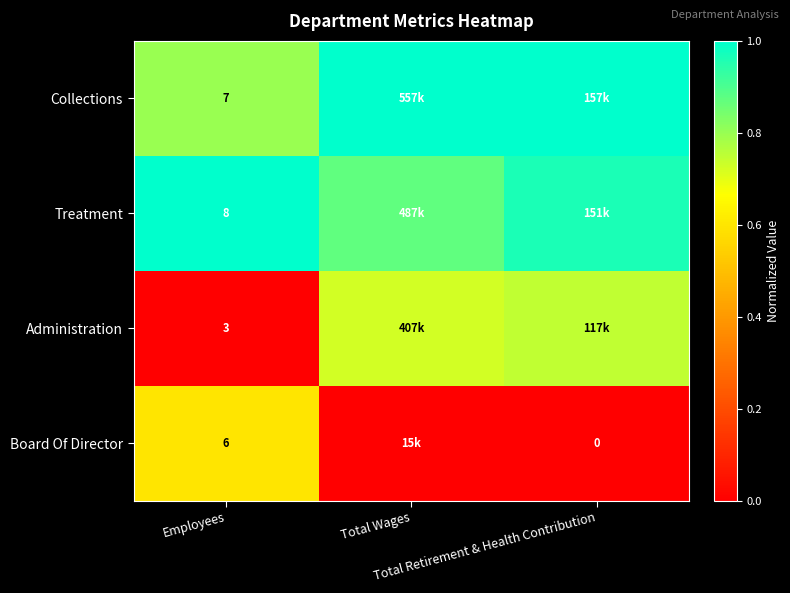

Rank the categories by Treatment value from lowest to highest.

Total Wages, Total Retirement & Health Contribution, Employees